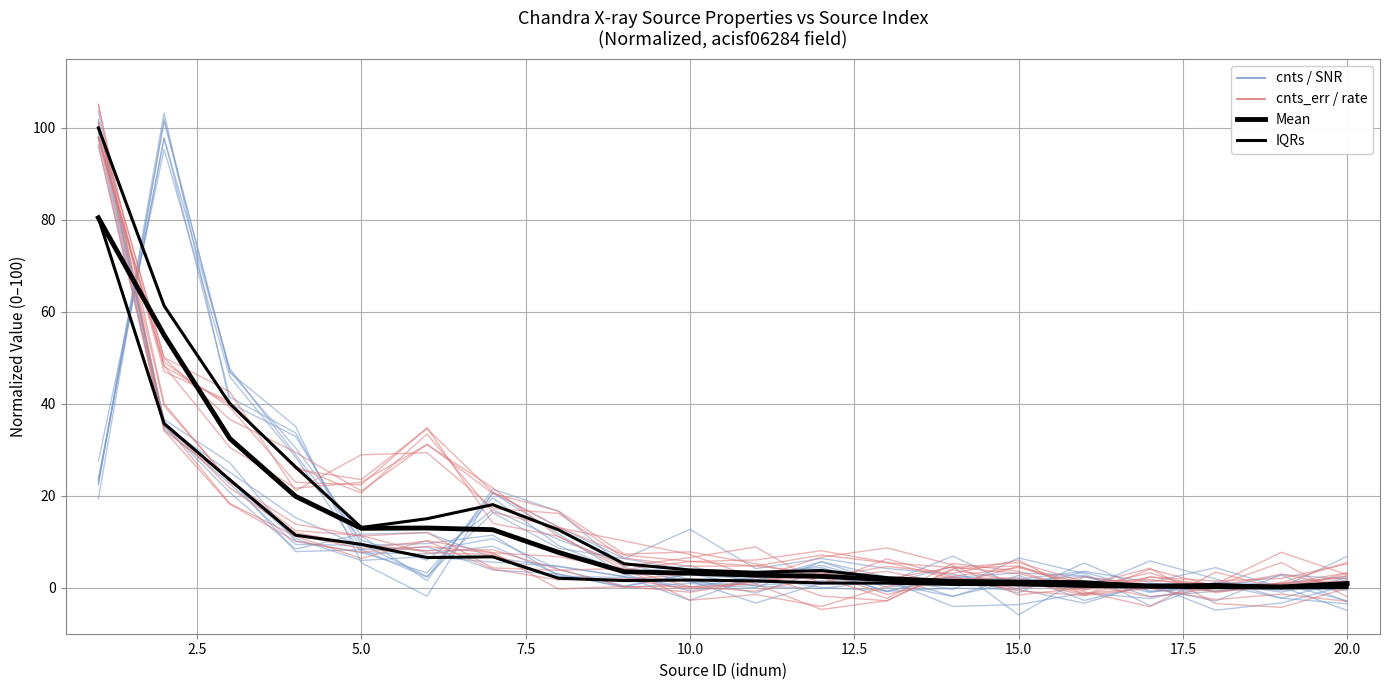

After their last crossing, which series has the higher values: cnts_err_ensemble or Mean?

cnts_err_ensemble